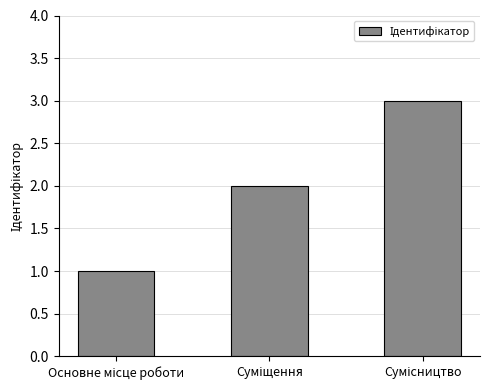

Count the number of data series in this chart.

1